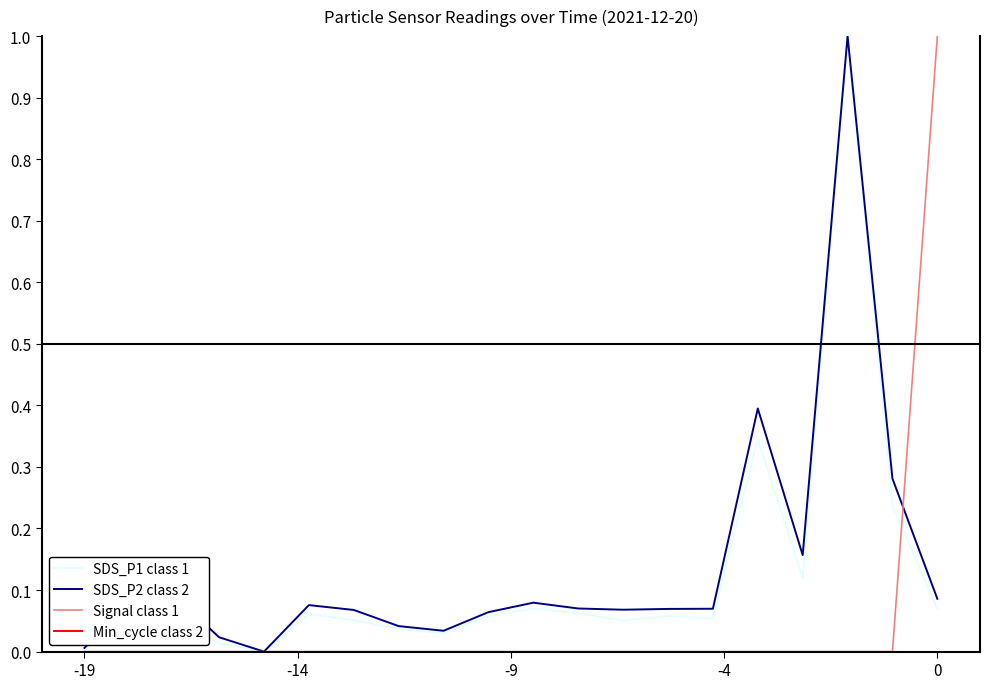

Which series has the largest total across all categories?

Min_cycle class 2